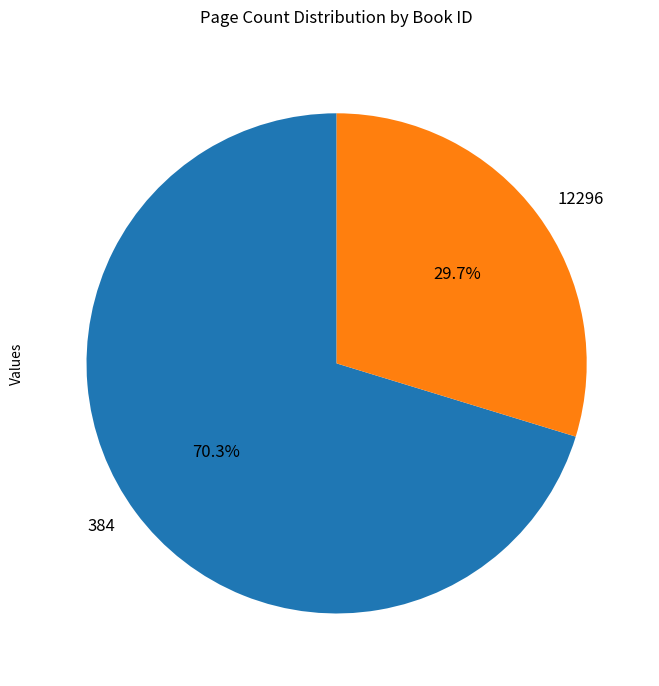

To the nearest percent, what is the combined percentage of 12296 and 384?

100%